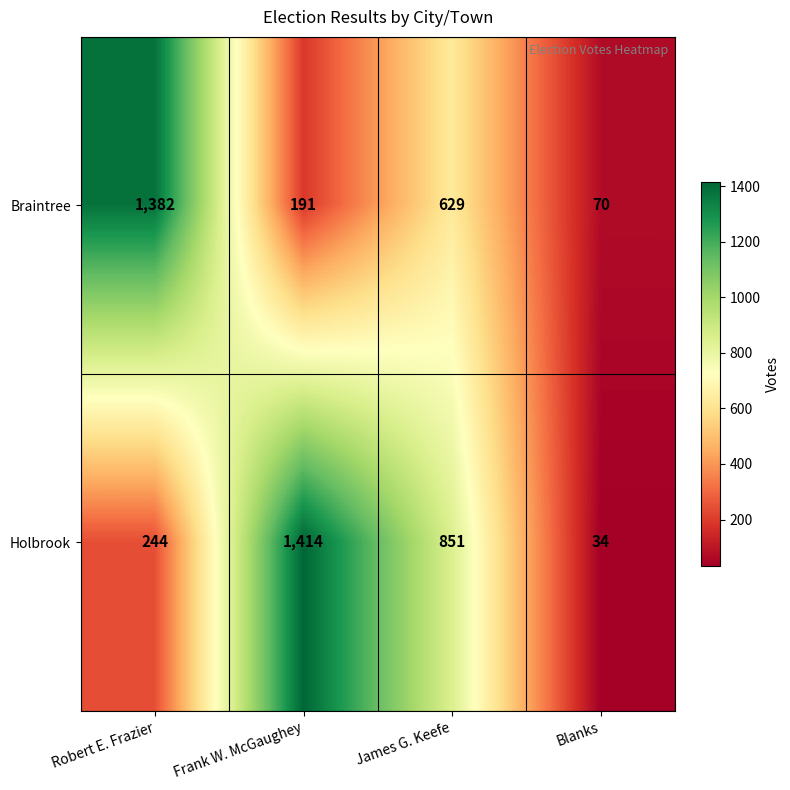

What is the total value across all series at Frank W. McGaughey?

1605